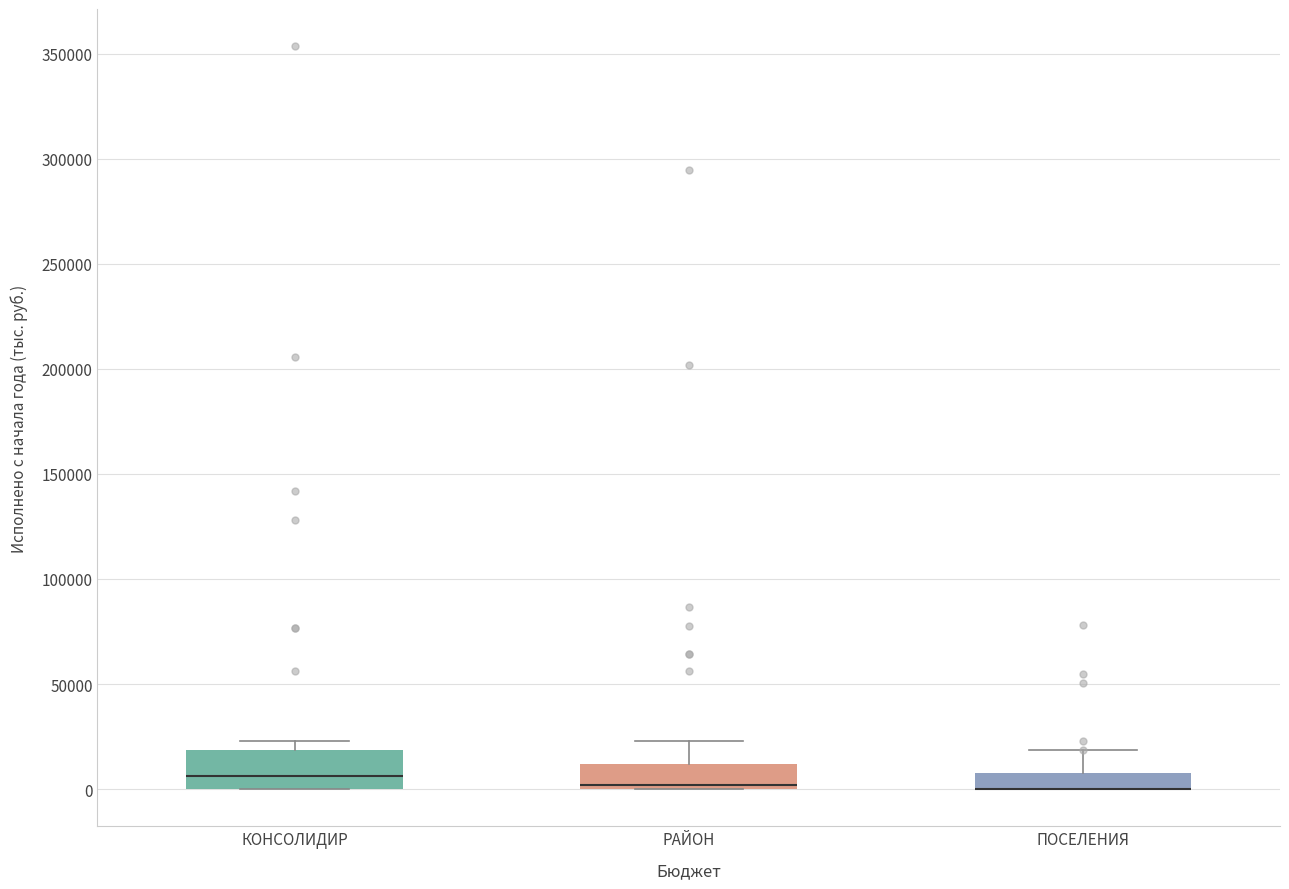

Comparing the boxes themselves (not the whiskers), which one is the tallest?

КОНСОЛИДИР